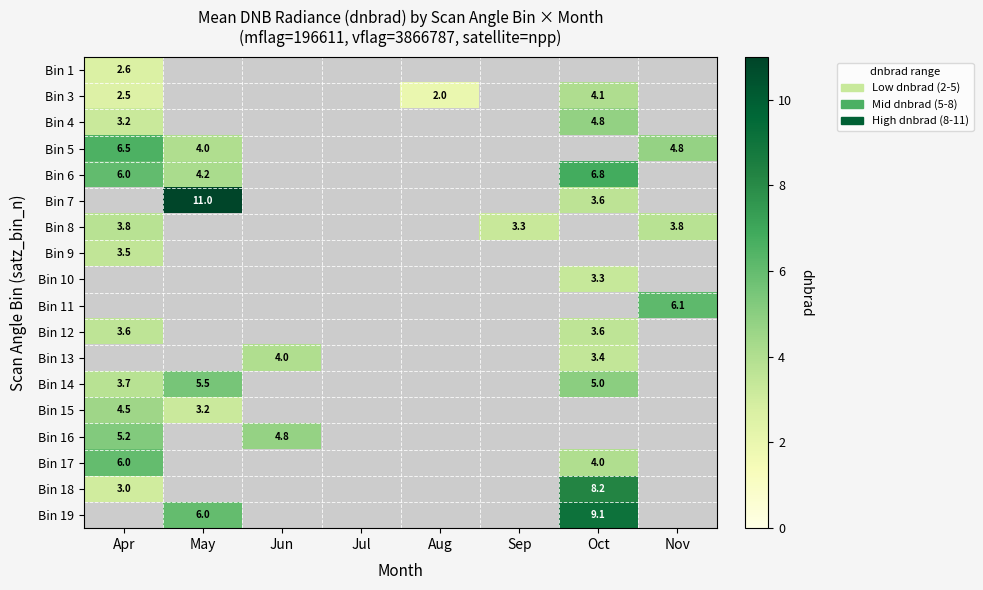

What is the highest value of the Bin 18 series?

8.2